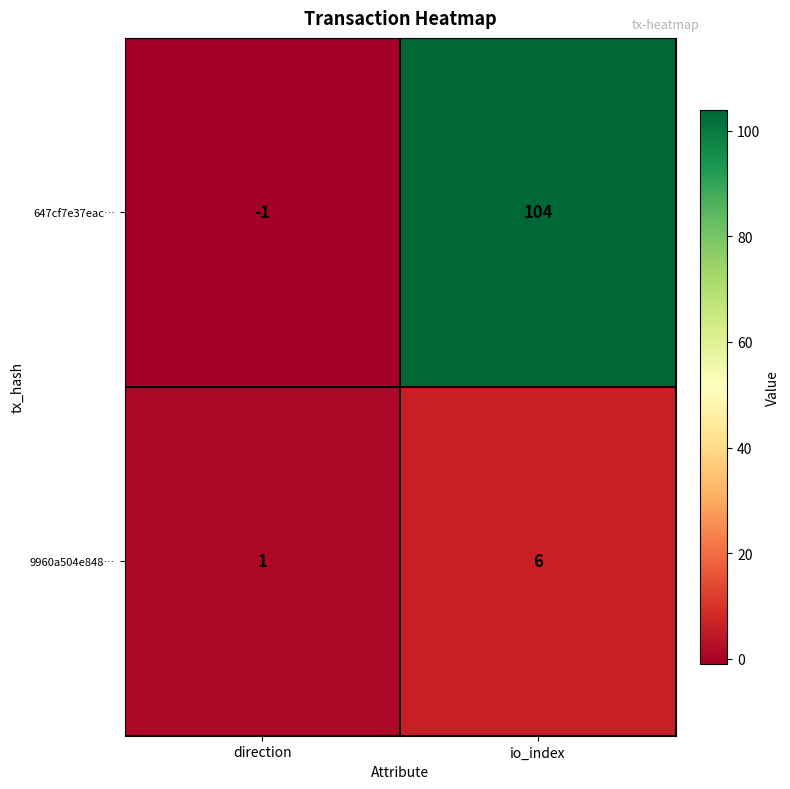

What is the minimum value shown in the chart?

-1